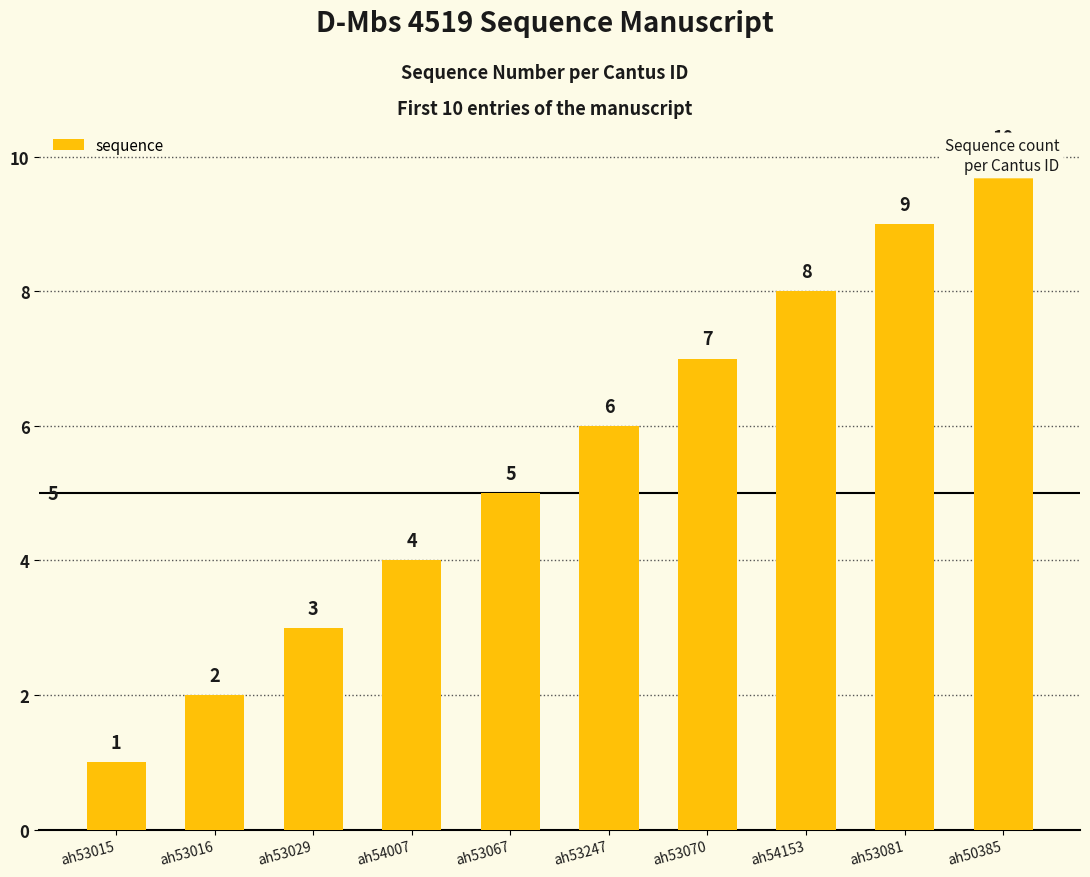

Reading left to right, what are all the values shown in this chart?

ah53015=1	ah53016=2	ah53029=3	ah54007=4	ah53067=5	ah53247=6	ah53070=7	ah54153=8	ah53081=9	ah50385=10